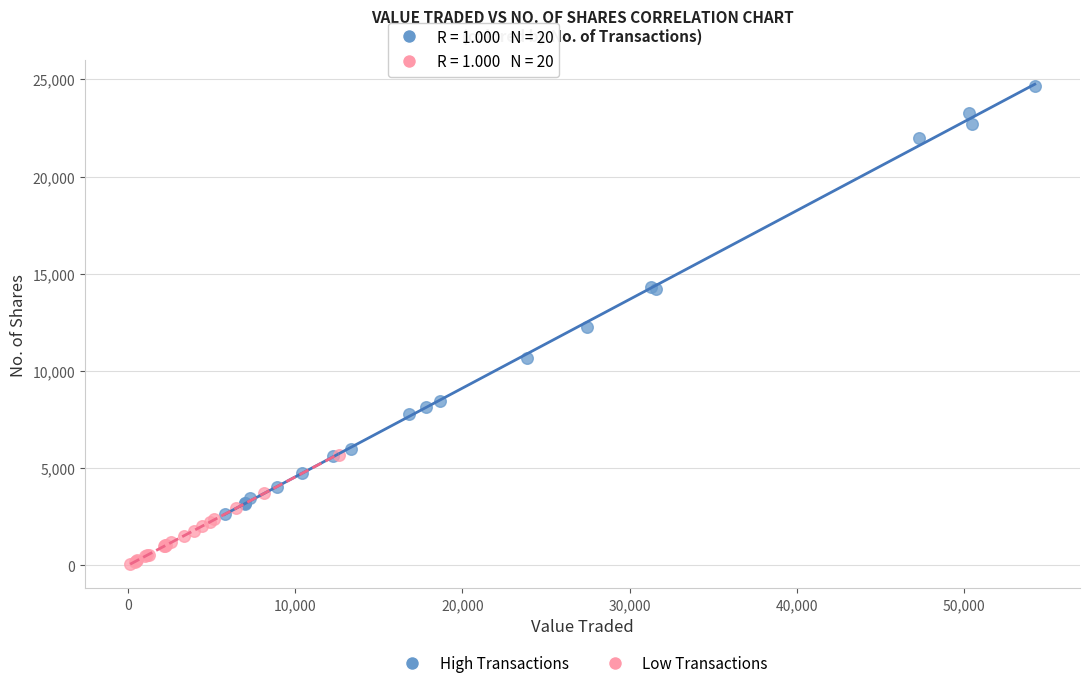

Which series contains the highest Y value?

High Transactions